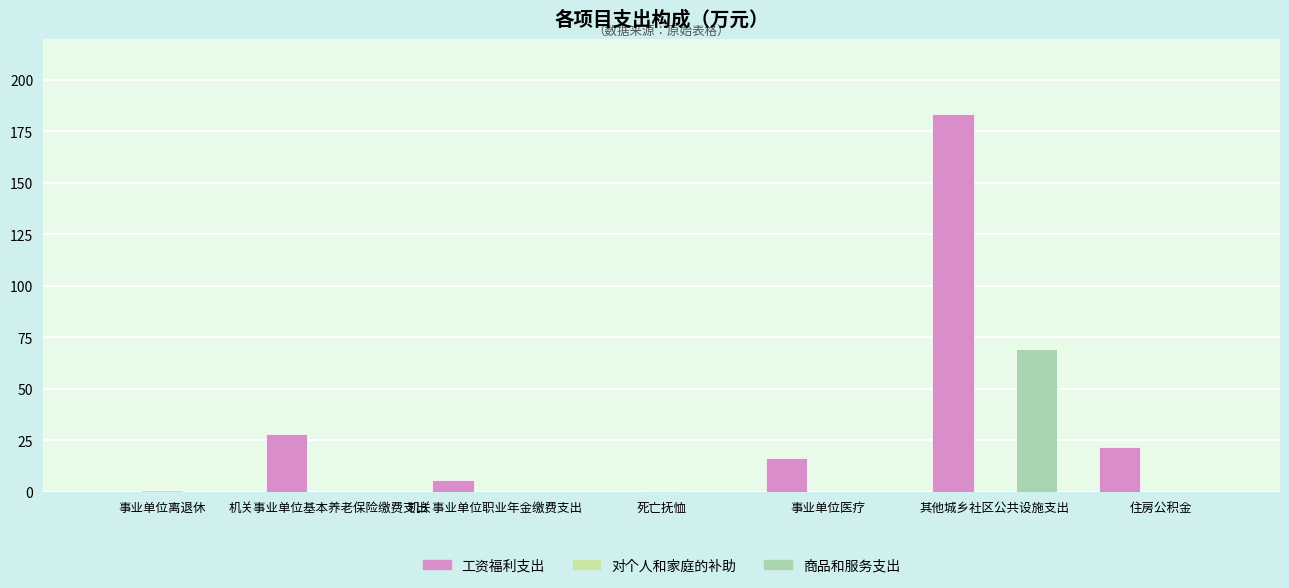

At which category is the sum across all series the highest?

其他城乡社区公共设施支出